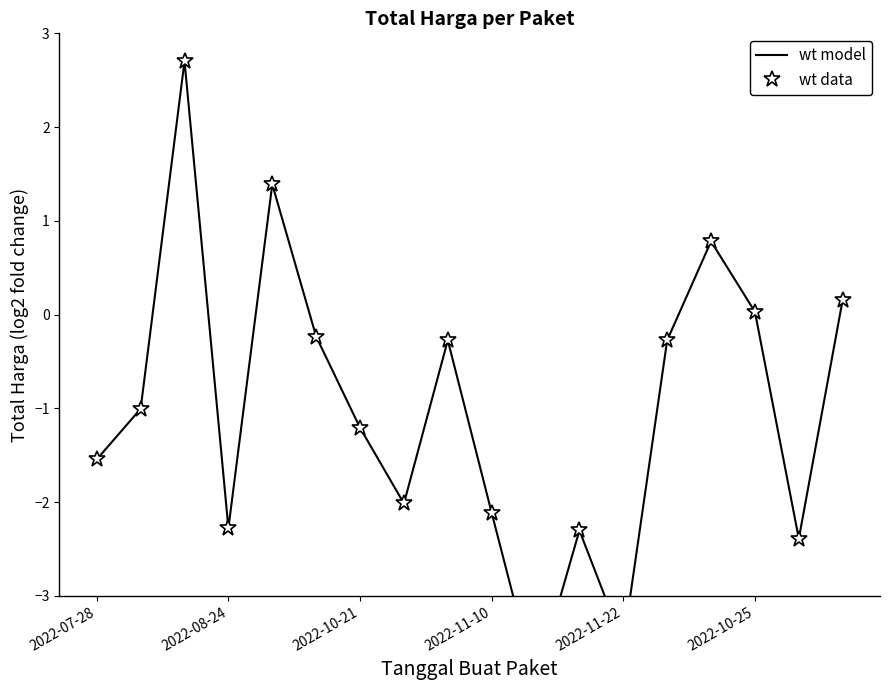

What is the maximum value shown in the chart?

2.7